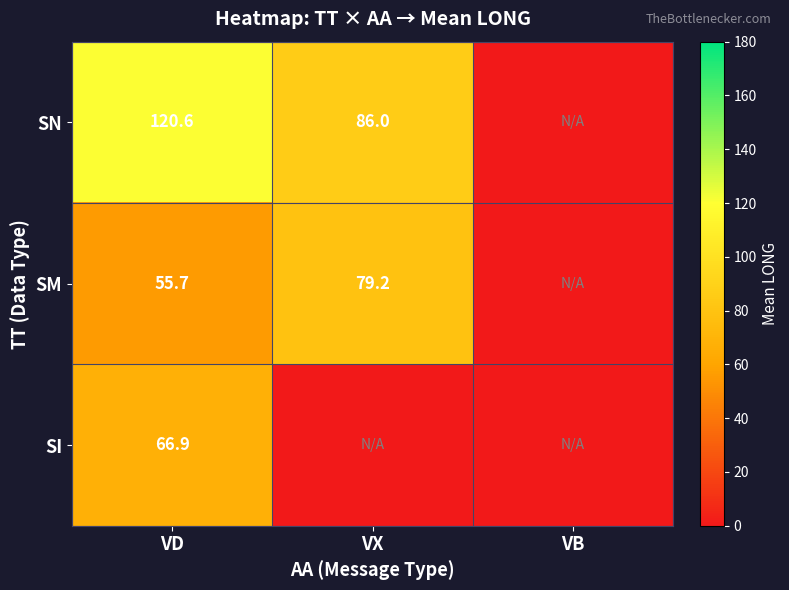

What is the spread (max minus min) of values at VD?

64.9